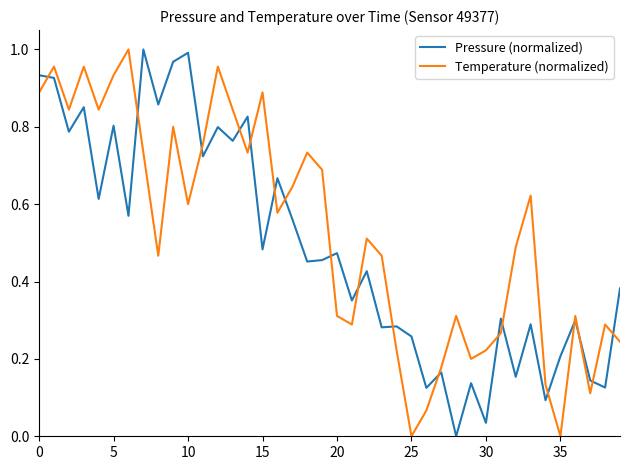

How many values in the Pressure (normalized) series exceed 0?

39